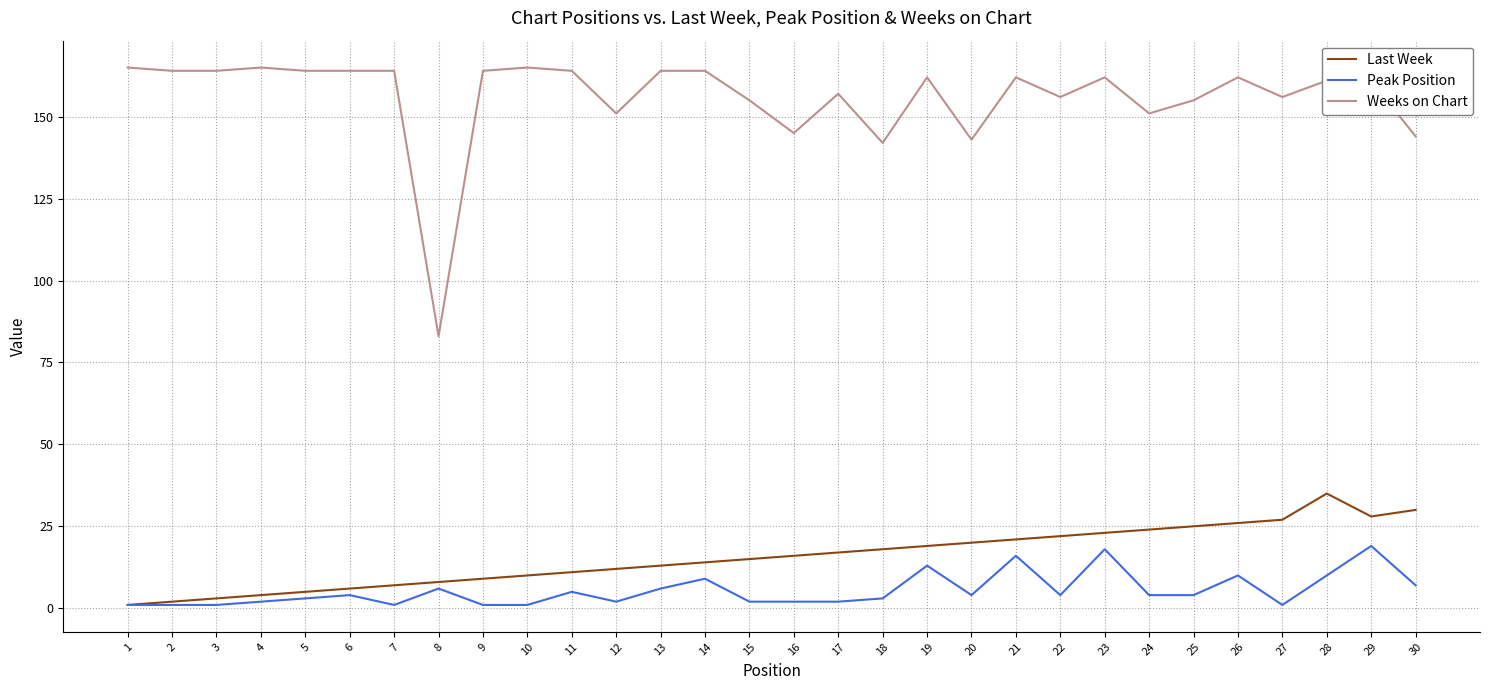

True or false: Last Week and Weeks on Chart cross at least once.

False